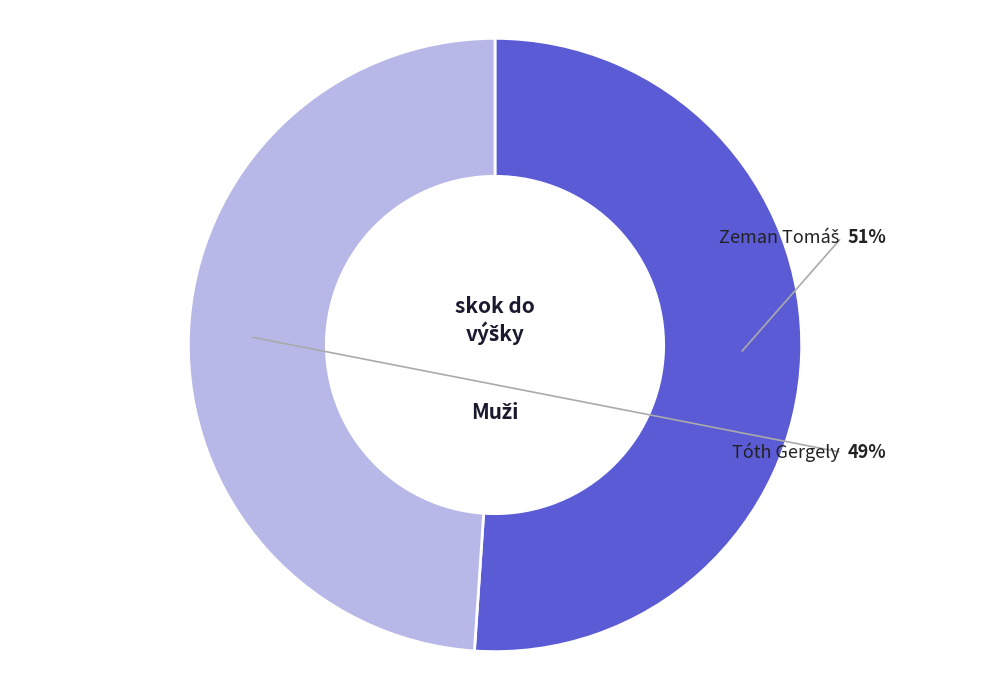

What portion of the pie excludes Tóth Gergely?

51.1%